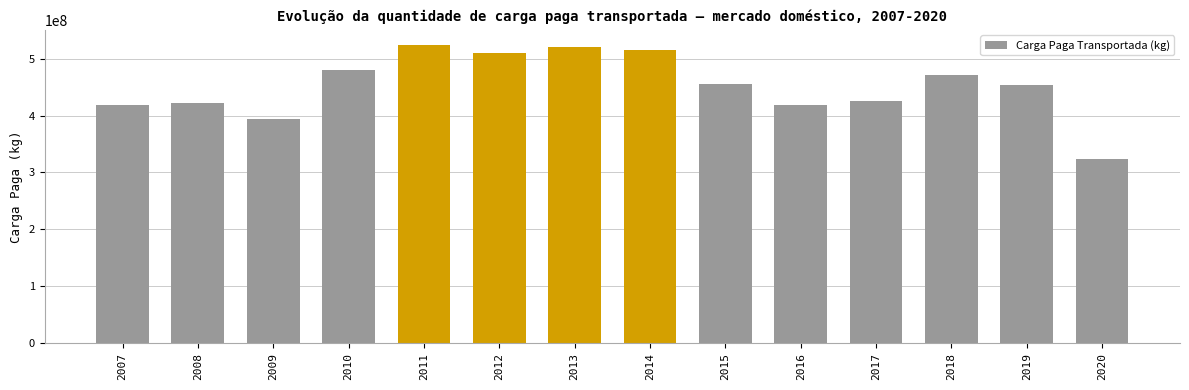

The value at 2007 is 618218151. True or false?

False